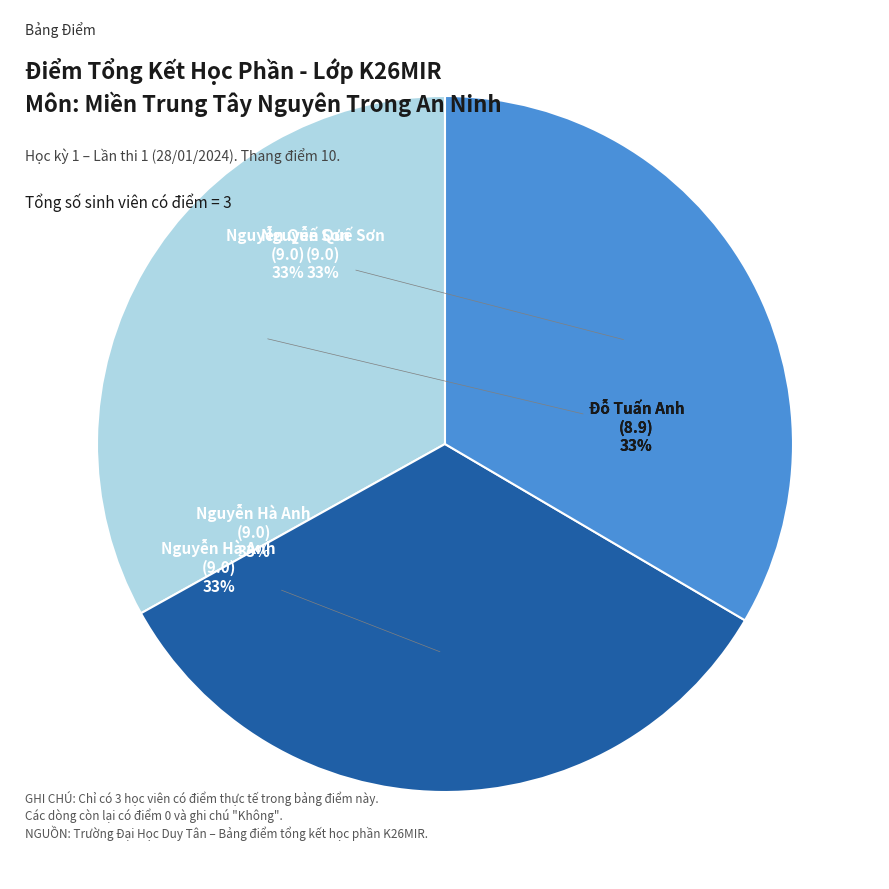

To the nearest percent, what percentage of the pie is Đỗ Tuấn Anh
(8.9)?

33%